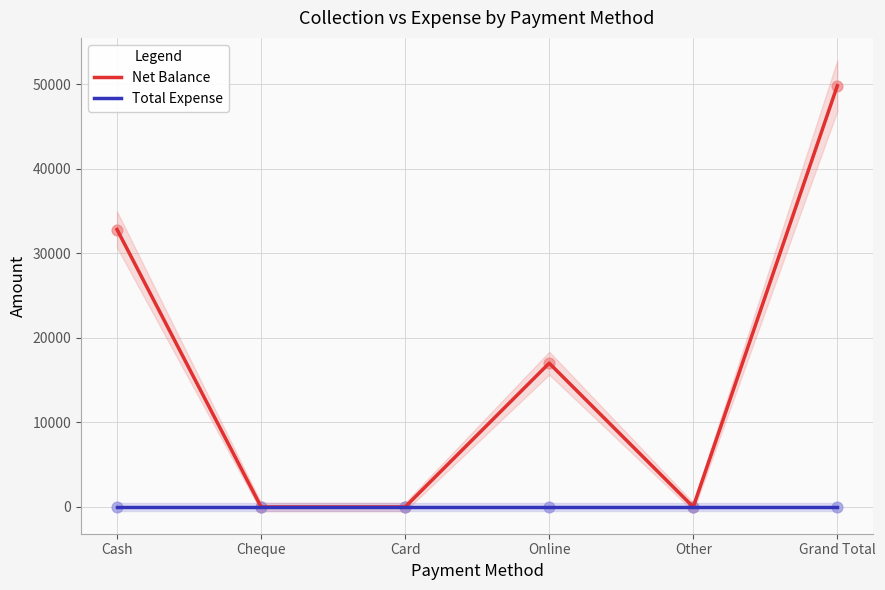

Which series has the widest spread of Y values?

Net Balance